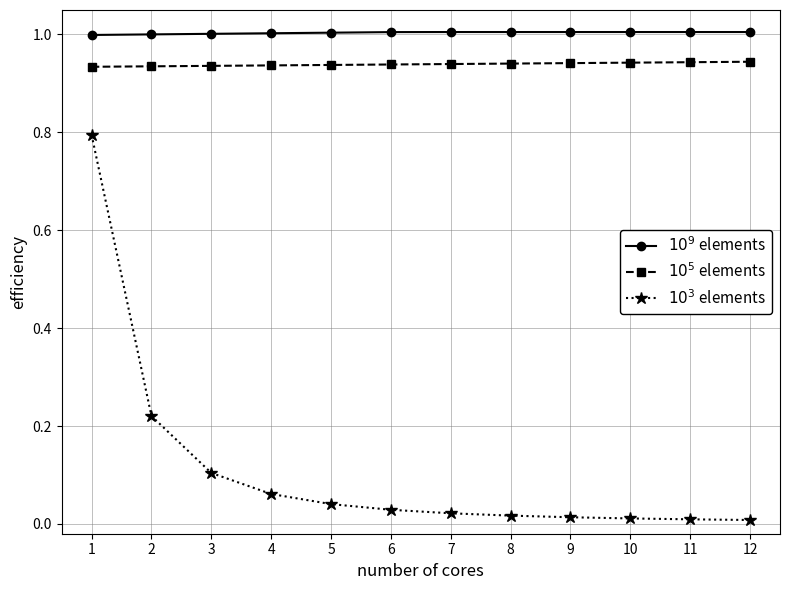

True or false: $10^9$ elements and $10^3$ elements cross at least once.

False